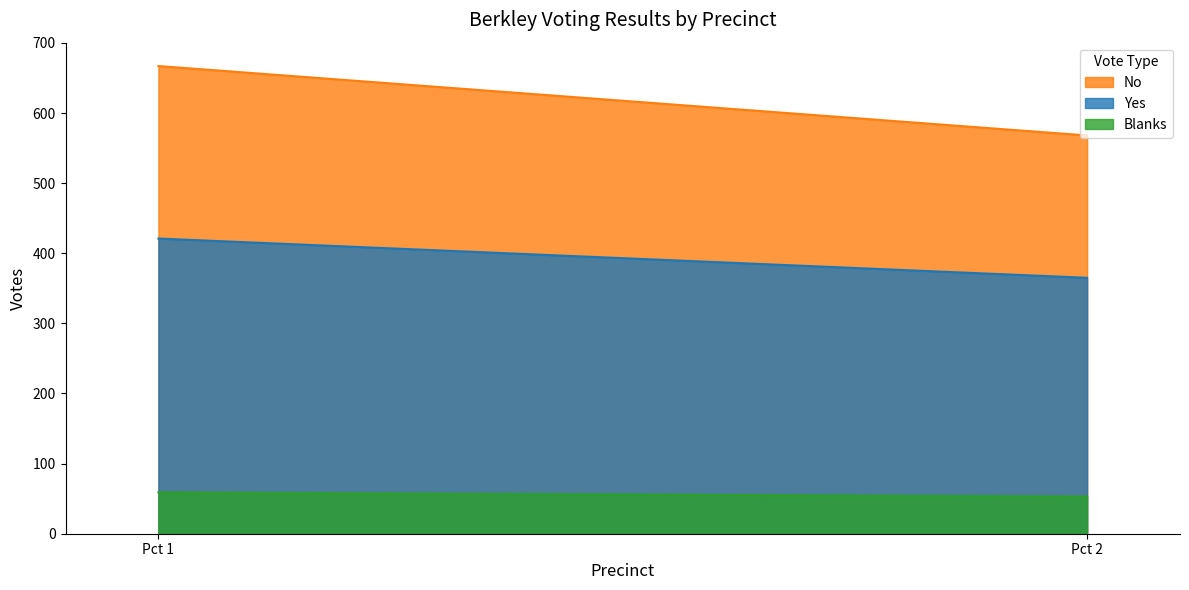

Is the value of No at Pct 1 greater than the value of Blanks at Pct 2?

Yes